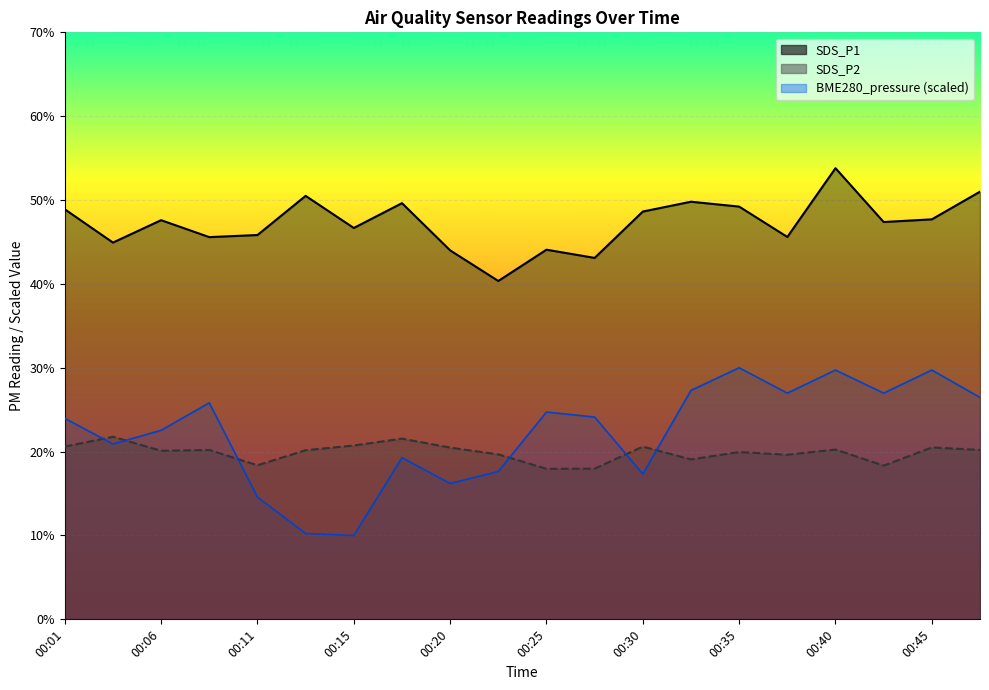

True or false: SDS_P1 has a value of 18.6 at 00:15.

False